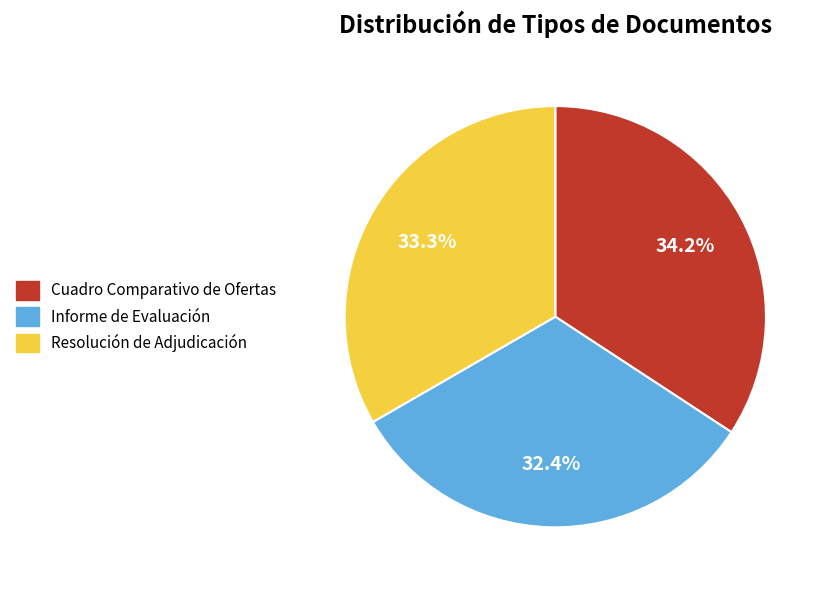

How many segments does this pie chart have?

3